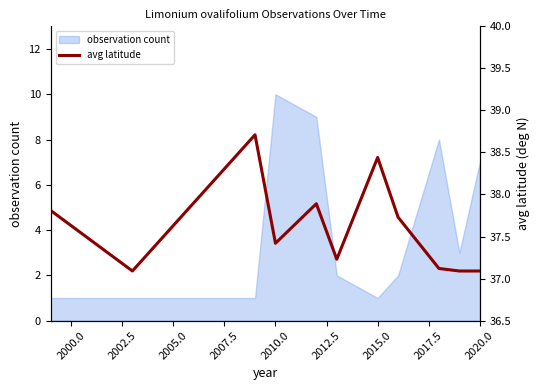

Which category has the lowest value across all series?

2000.0